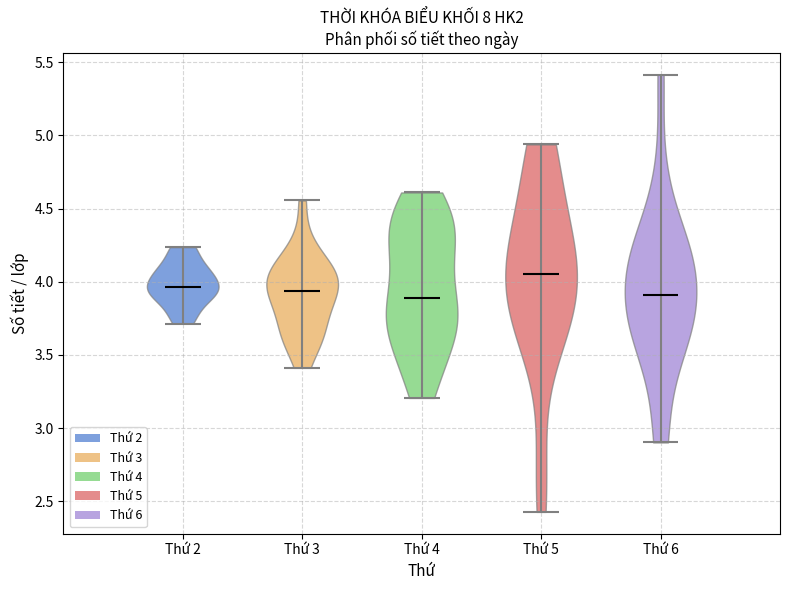

Reading left to right, read every violin against the y-axis: where its median line is, and the lowest and highest points it reaches. The values are not printed on the chart, so give them approximately, as read against the axis.

Thứ 2: median line 3.95, lowest point 3.70, highest point 4.25
Thứ 3: median line 3.95, lowest point 3.40, highest point 4.55
Thứ 4: median line 3.90, lowest point 3.20, highest point 4.60
Thứ 5: median line 4.05, lowest point 2.45, highest point 4.95
Thứ 6: median line 3.90, lowest point 2.90, highest point 5.40